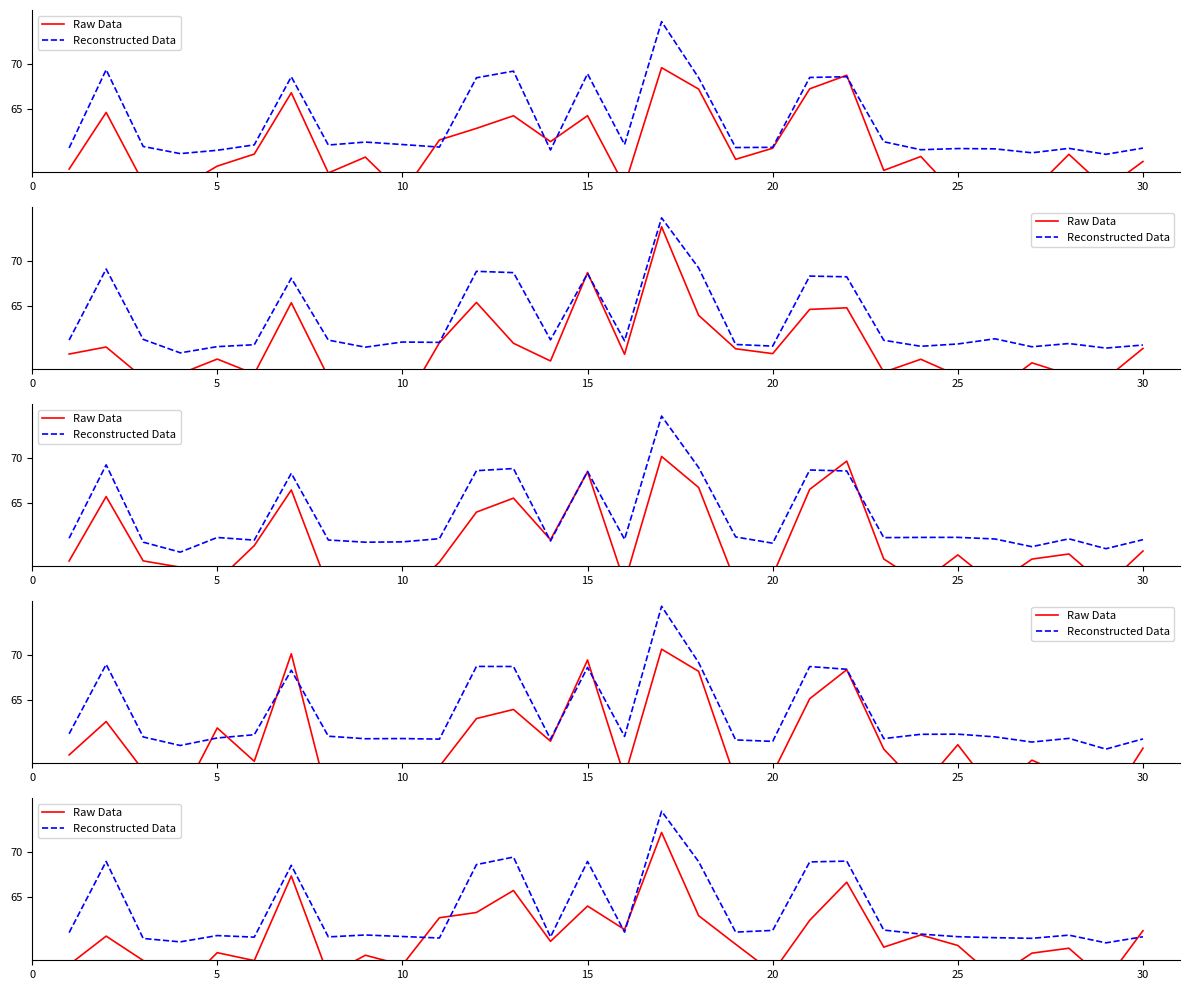

Rank the series by their average value, from lowest to highest.

Raw Data, Reconstructed Data